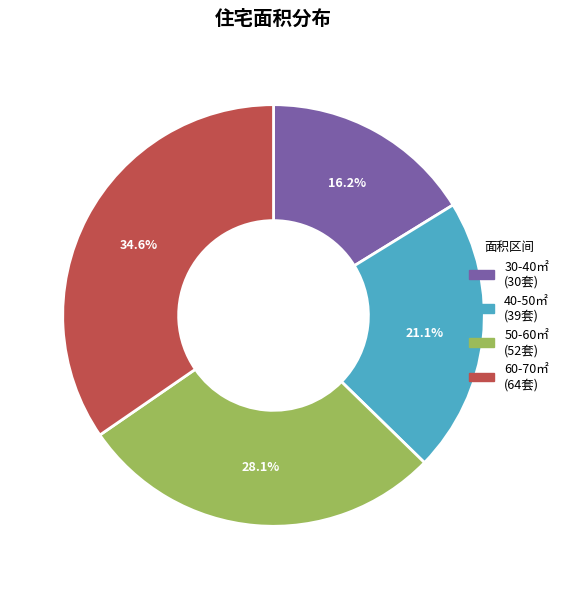

To the nearest percent, what percentage of the pie is 50-60㎡?

28%